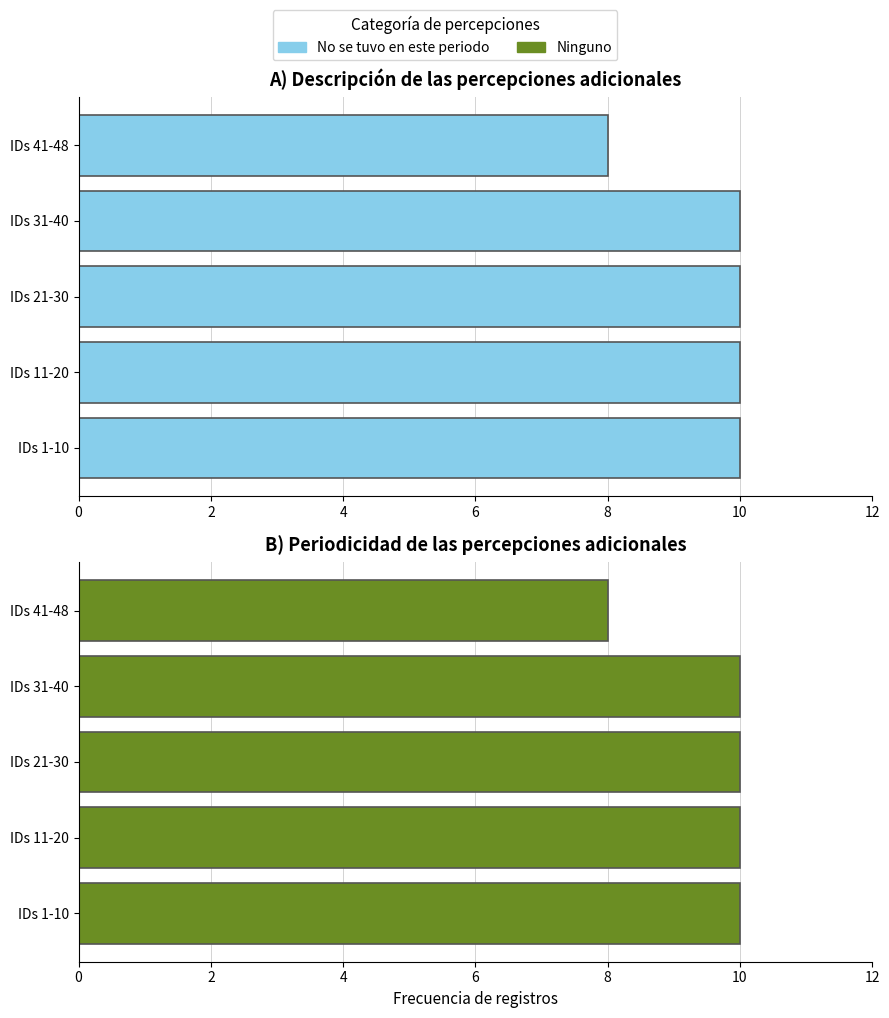

What is the approximate value of Ninguno at 8?

8